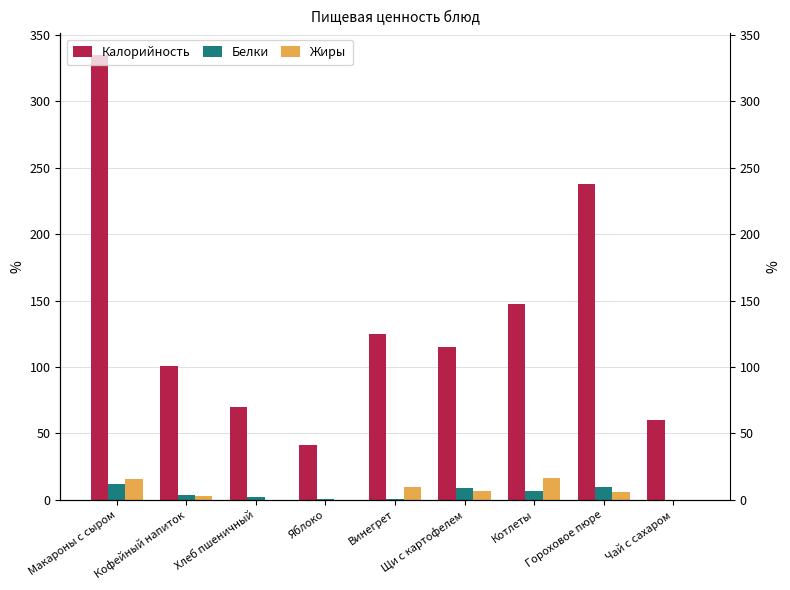

Are the bars horizontal?

No